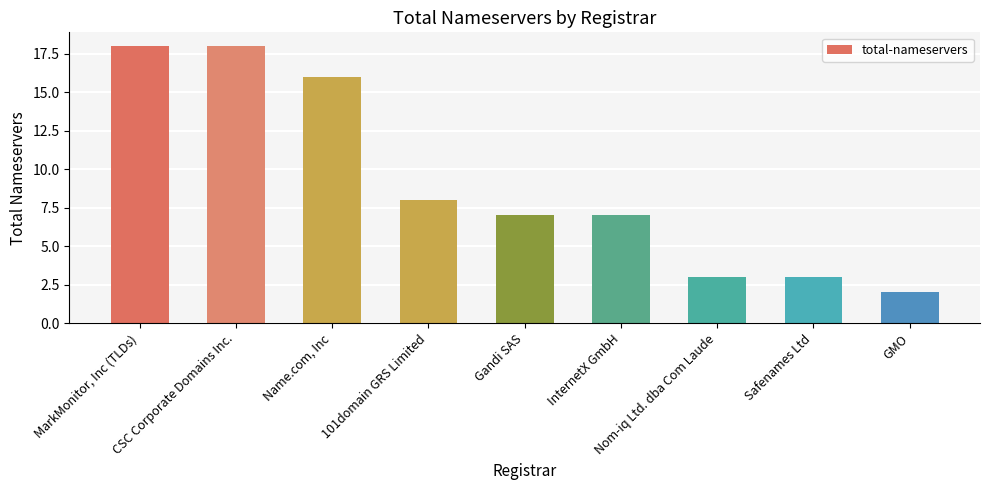

Which label corresponds to the smallest value in the chart?

GMO